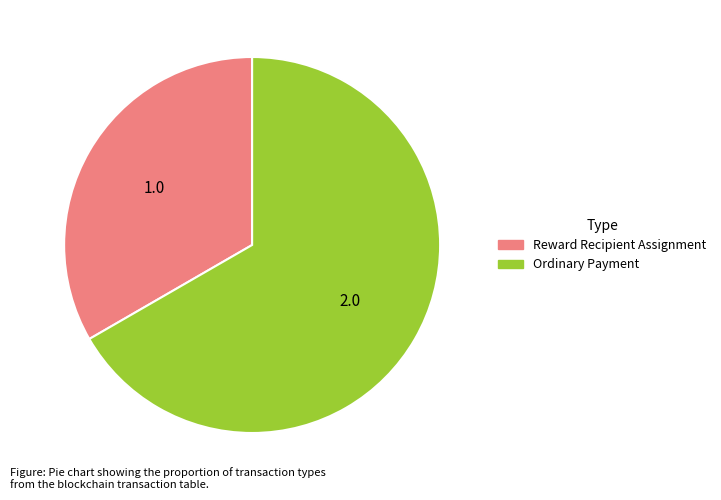

Which slice is the largest?

Ordinary Payment